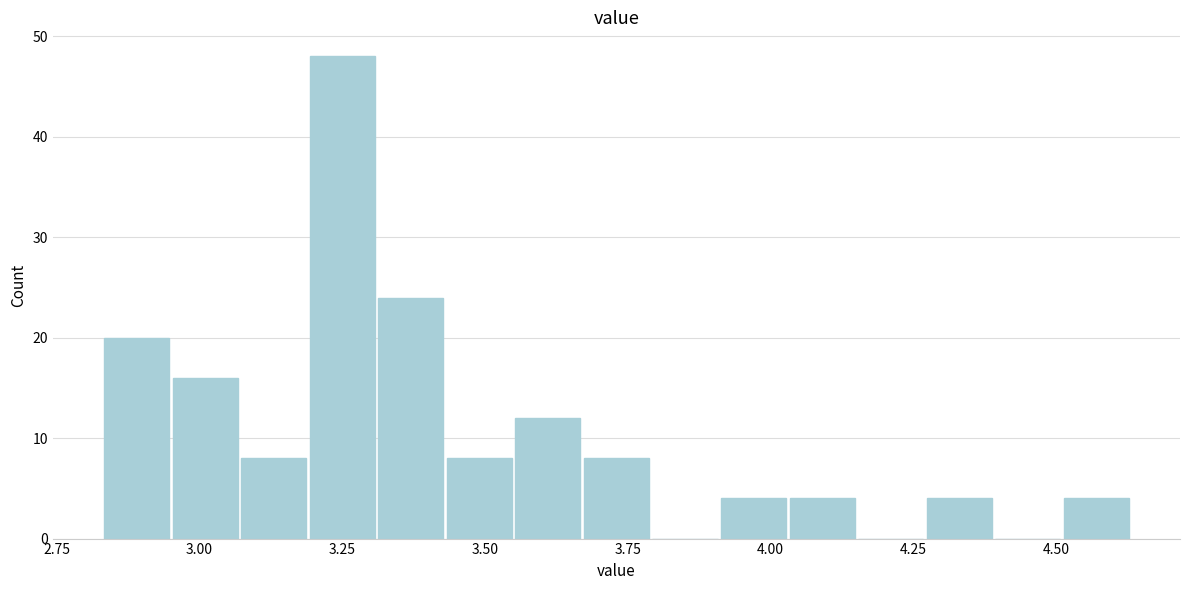

Read against the x-axis, roughly where is the centre of the tallest bar?

3.25